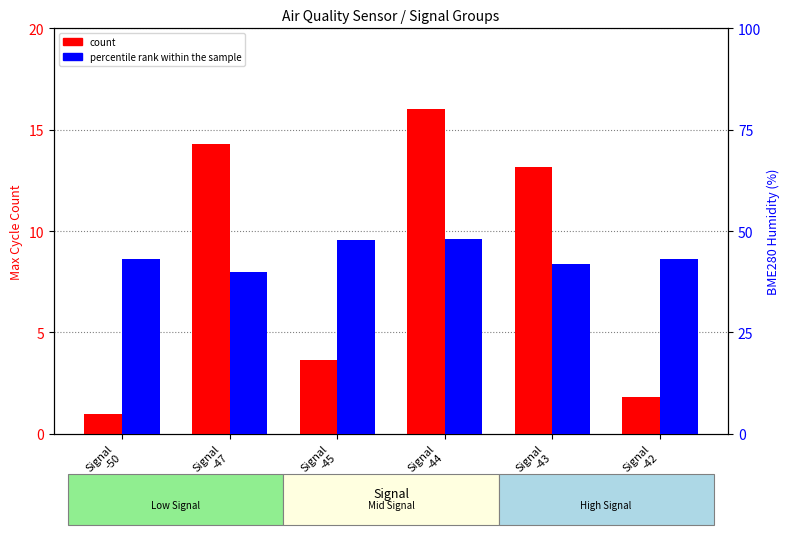

What is the smallest value displayed?

1.0